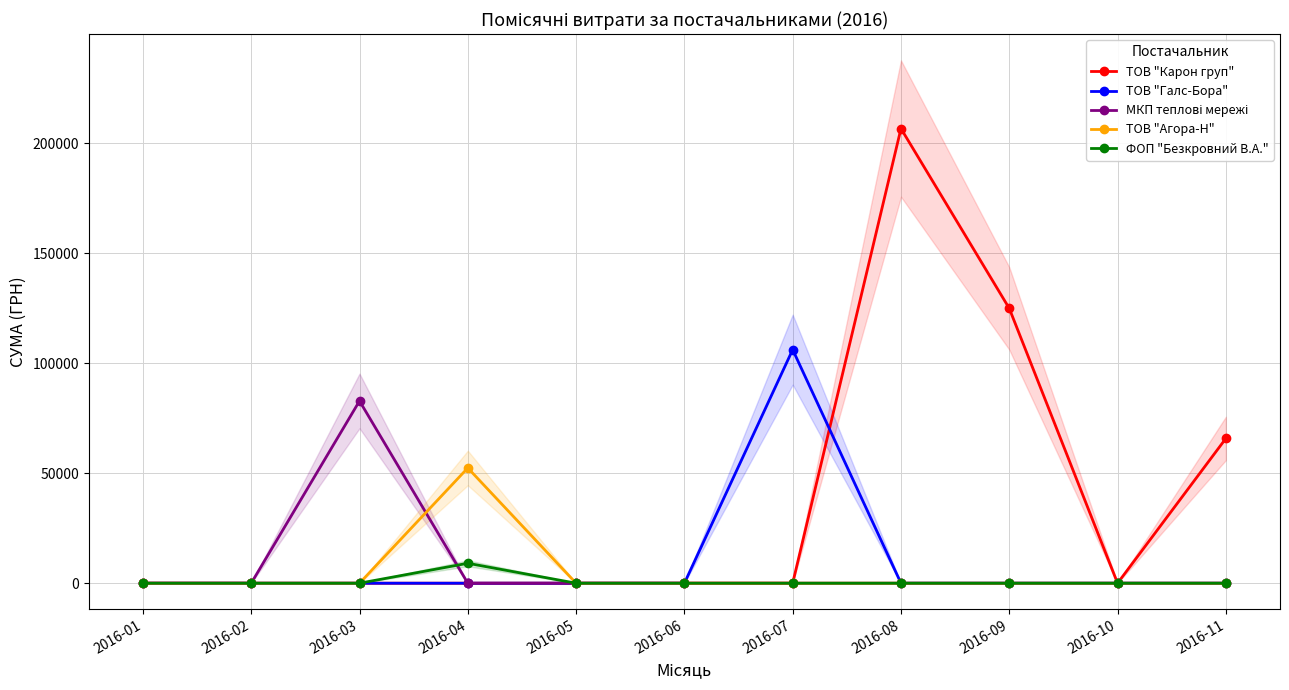

Which series changed the most between 2016-01 and 2016-10?

ТОВ "Карон груп"